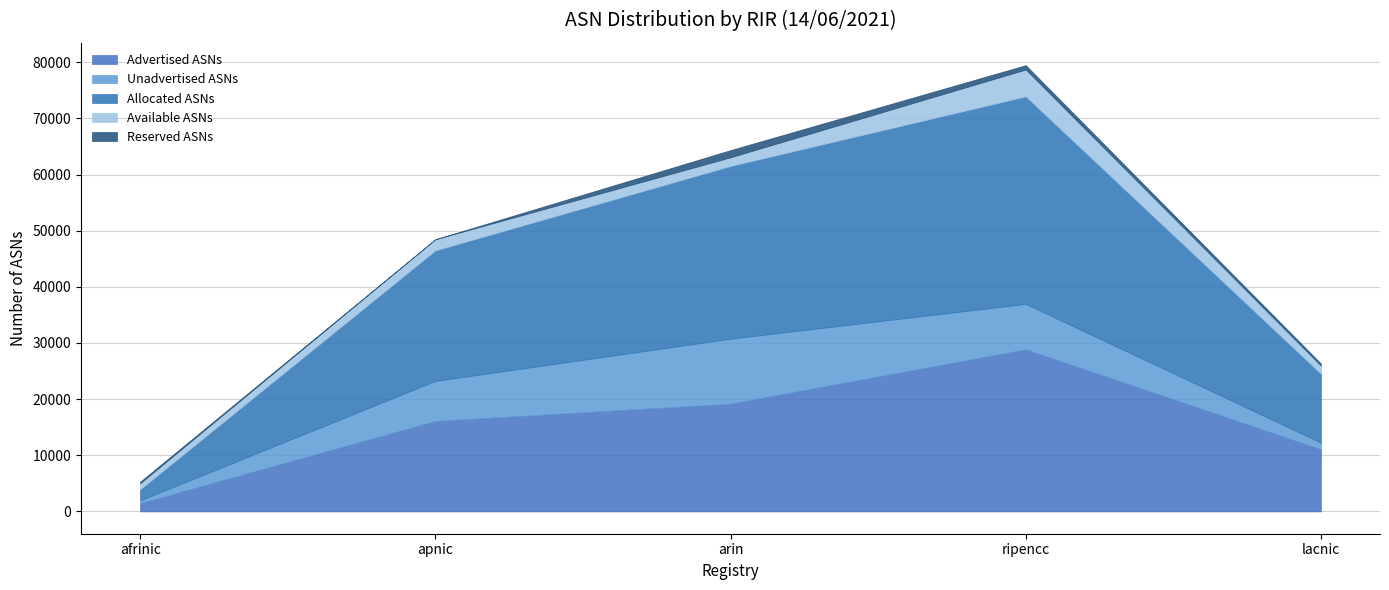

What is the spread (max minus min) of values at afrinic?

1672